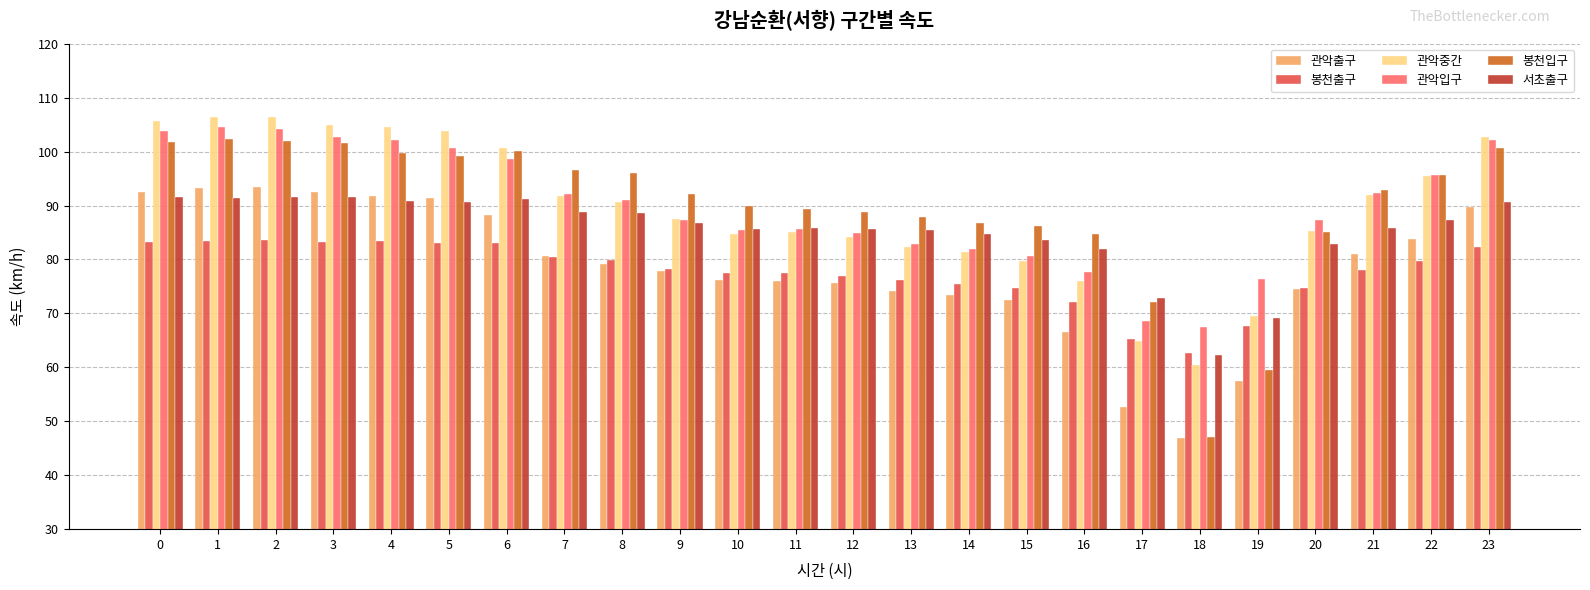

True or false: 관악중간 has a value of 86.1 at 18.

False